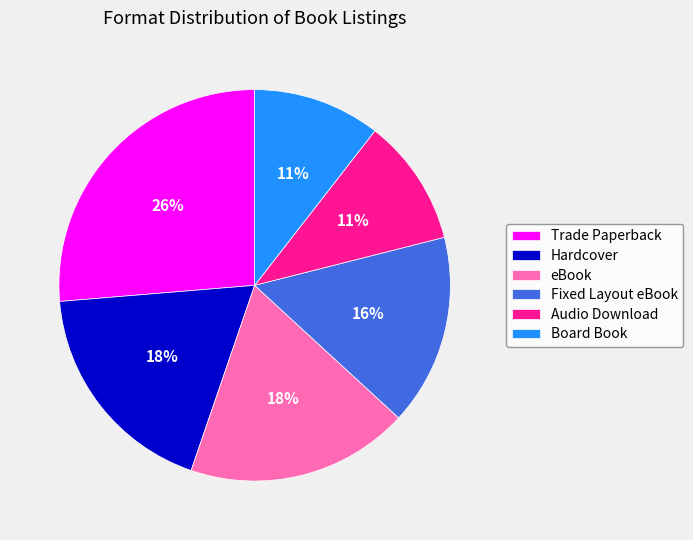

Do Hardcover and eBook together represent more than half of the pie?

No